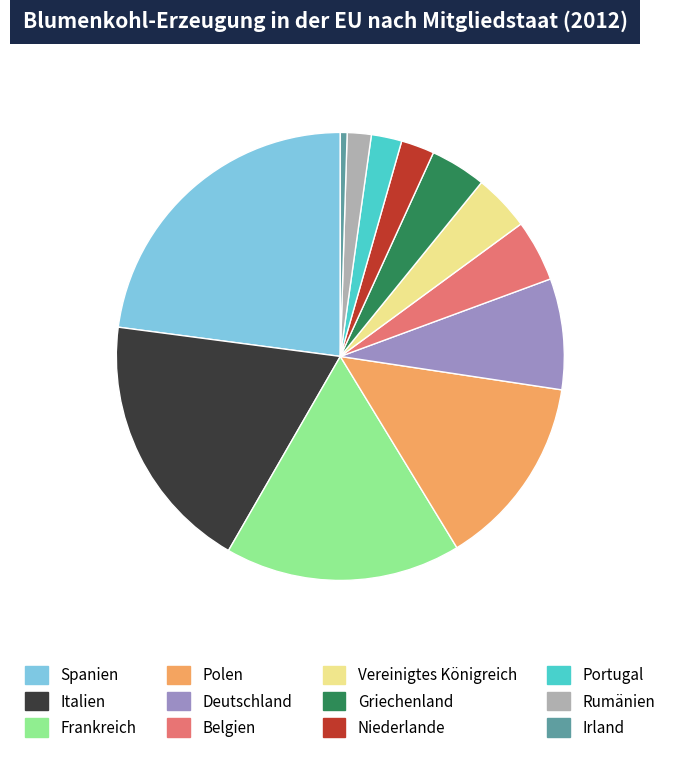

Is Niederlande the majority of the pie?

No